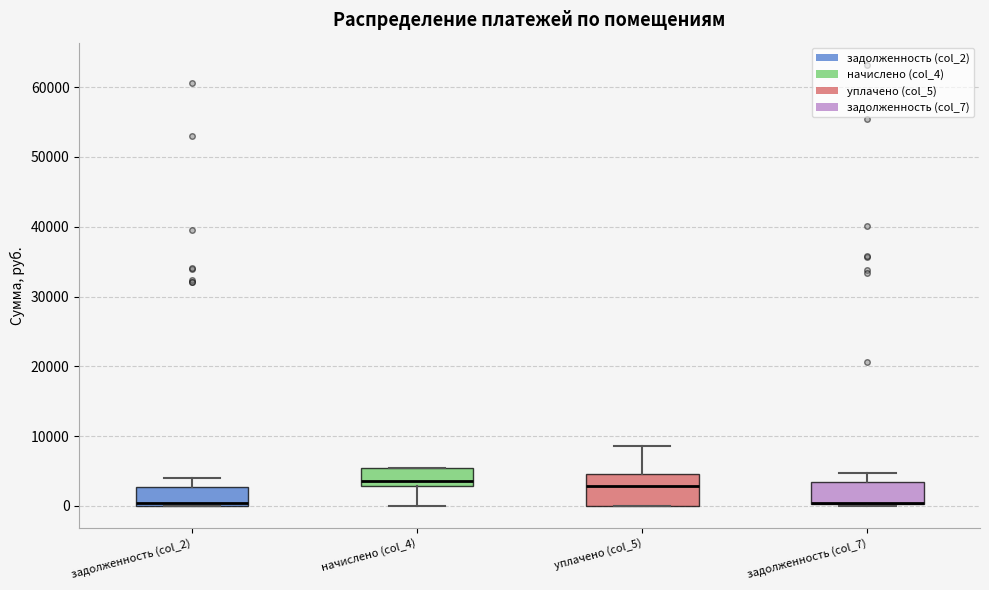

Reading left to right, read every box against the y-axis: the position of its median line, the range the box covers, and the ends of its whiskers. The values are not printed on the chart, so give them approximately, as read against the axis.

задолженность (col_2): median 0 (just above the box's lower edge), box 0 to 3000, whiskers 0 to 4000
начислено (col_4): median 4000, box 3000 to 5000, whiskers 0 to 5000
уплачено (col_5): median 3000, box 0 to 5000, whiskers 0 to 9000
задолженность (col_7): median 0 (drawn on the box's lower edge), box 0 to 3000, whiskers 0 to 5000